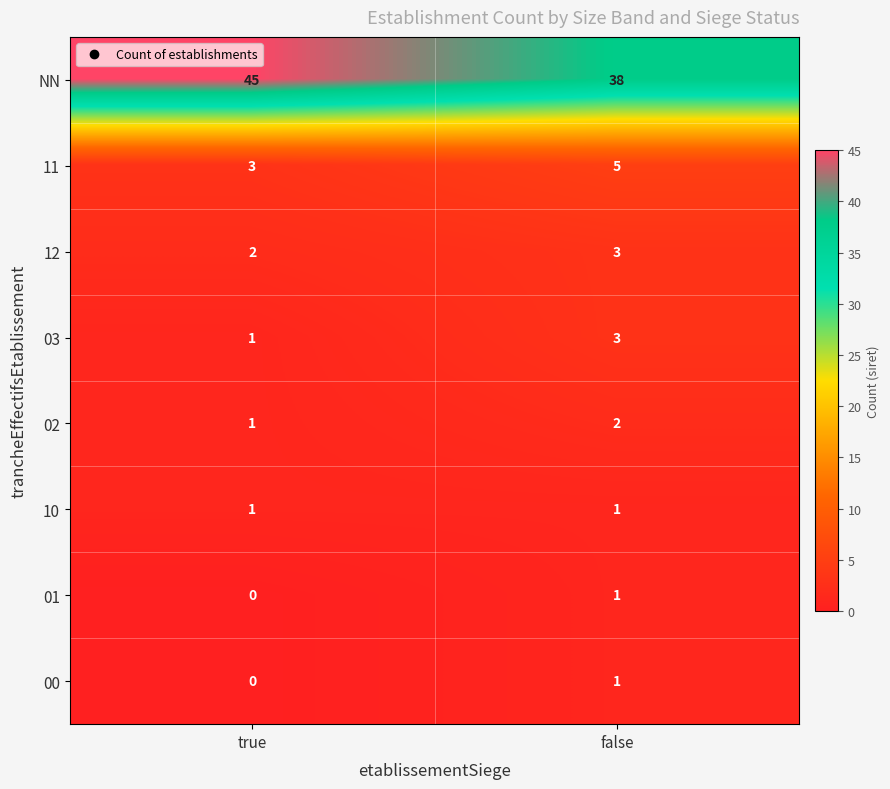

Read the 03 value at false.

3